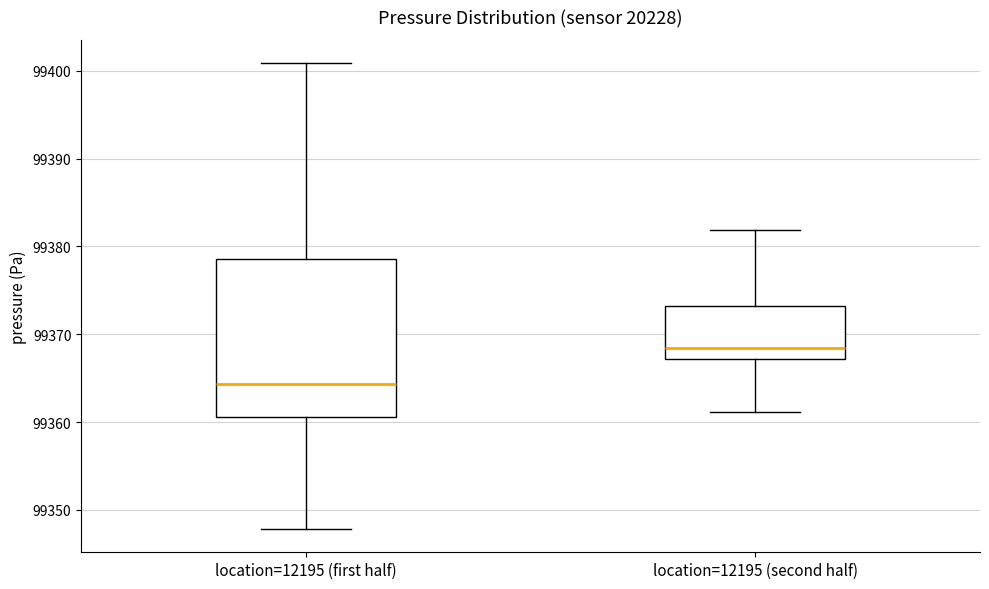

Reading left to right, read every box against the y-axis: the position of its median line, the range the box covers, and the ends of its whiskers. The values are not printed on the chart, so give them approximately, as read against the axis.

location=12195 (first half): median 99364, box 99361 to 99379, whiskers 99348 to 99401
location=12195 (second half): median 99368, box 99367 to 99373, whiskers 99361 to 99382